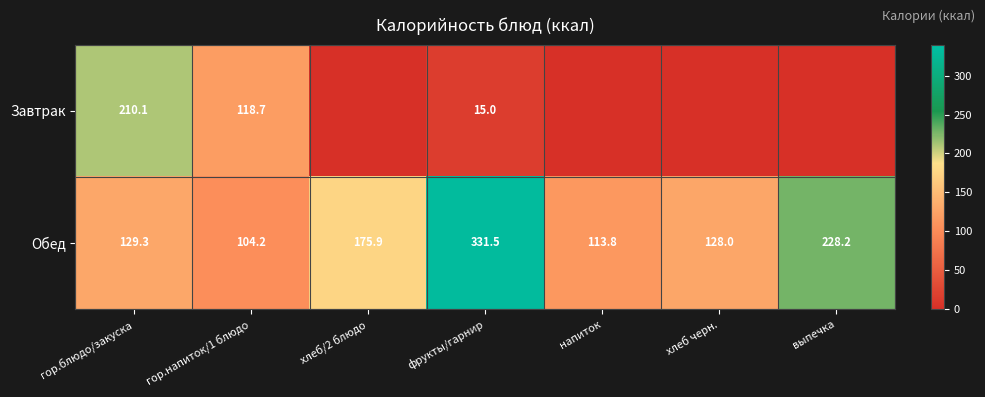

What is the greatest value displayed?

331.5